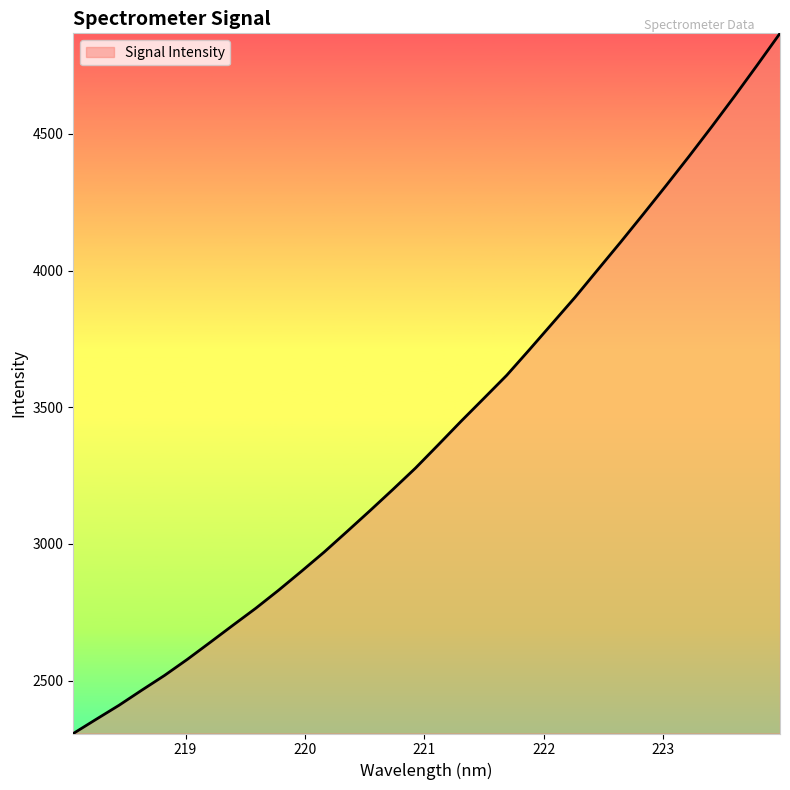

What is the greatest value displayed?

4867.9